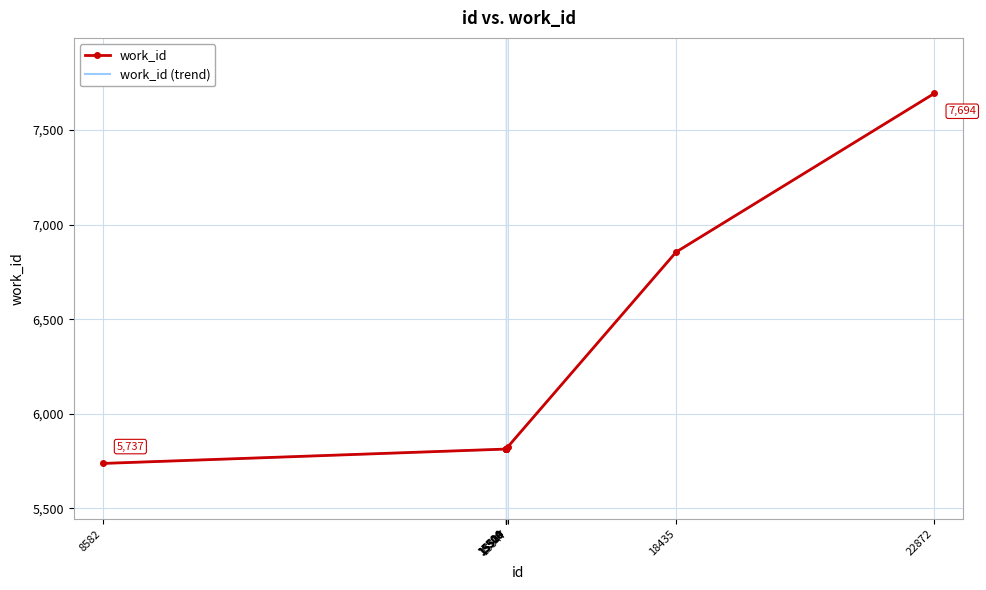

What is the value of the 8th point from the left?

5826